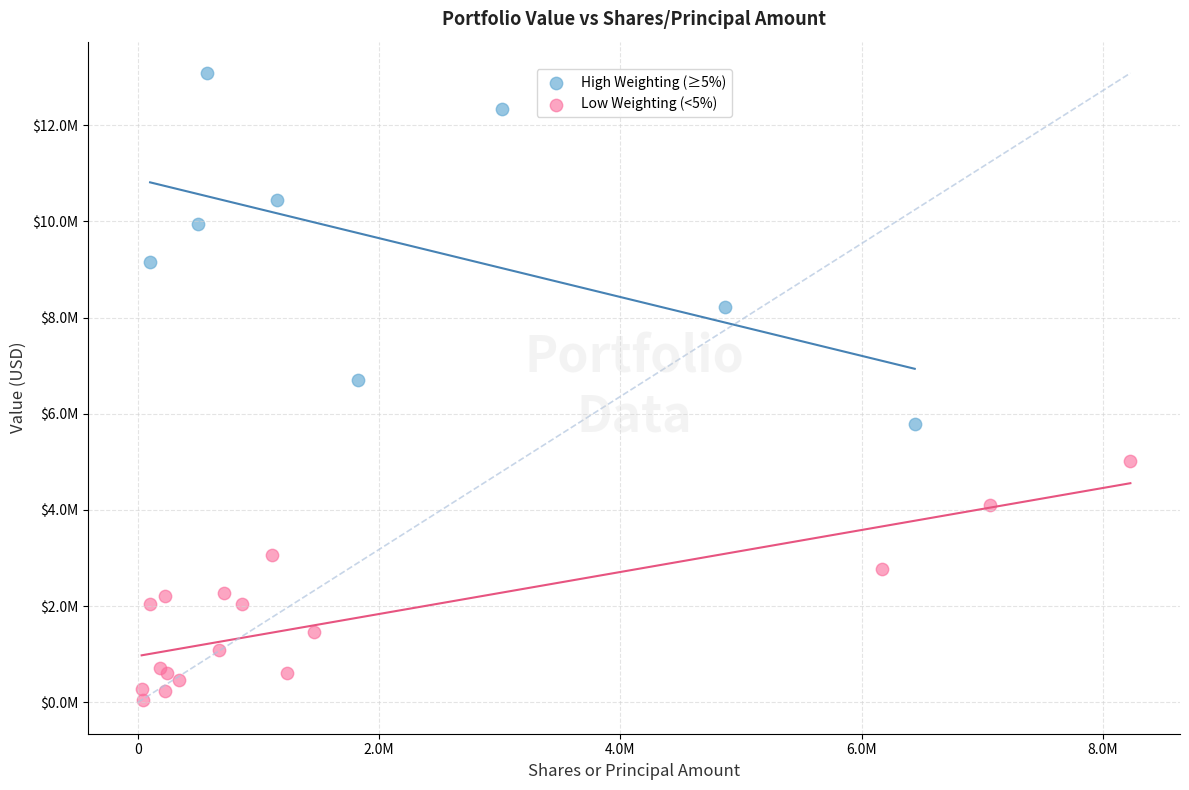

What are all the series names shown in the legend?

High Weighting (≥5%), Low Weighting (<5%)